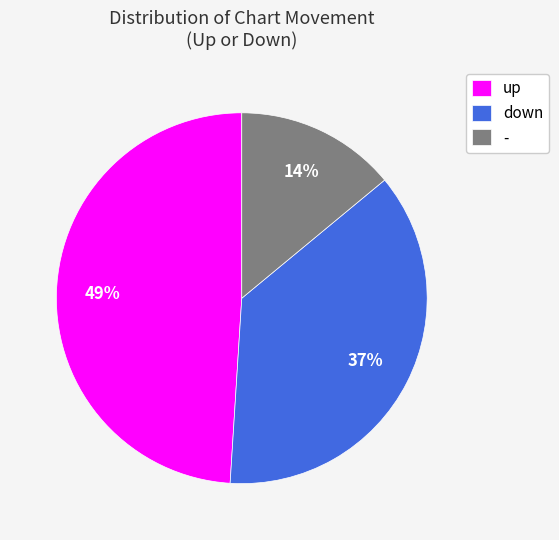

The up slice represents 60% of the pie. True or false?

False